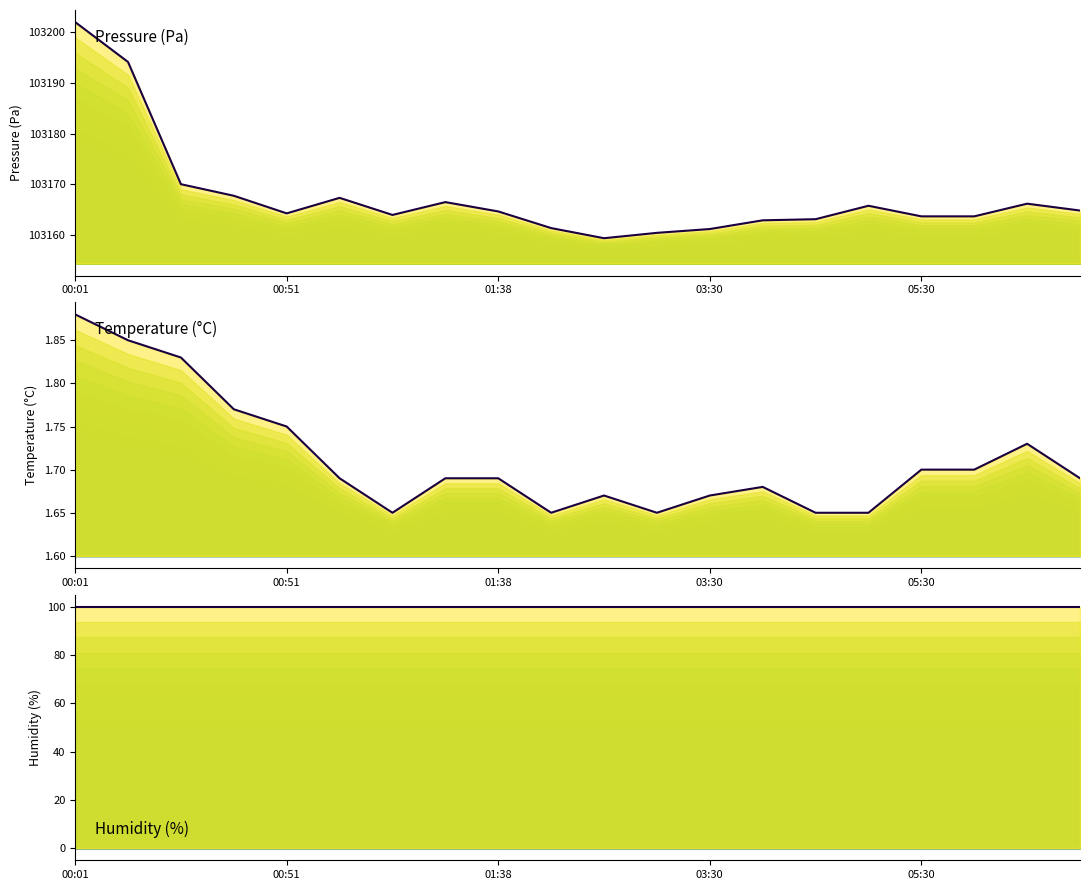

What is the value of the temperature point at the 12th from the left?

1.6